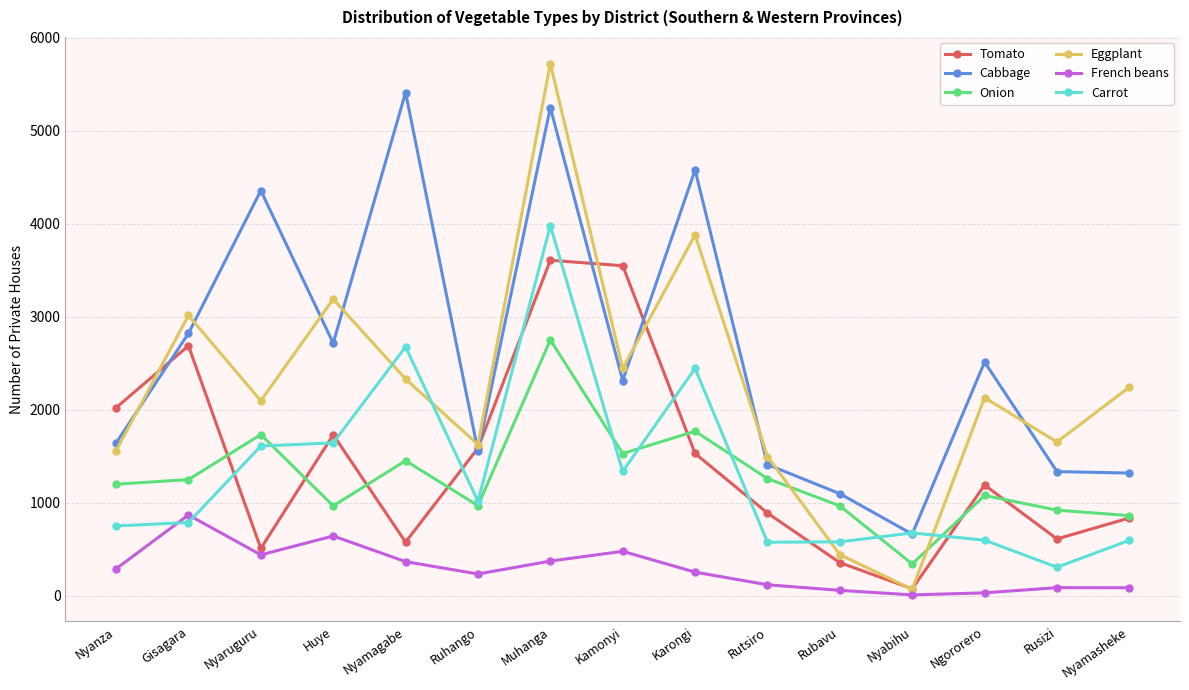

Which series ends up on top after the final intersection of Carrot and French beans?

Carrot